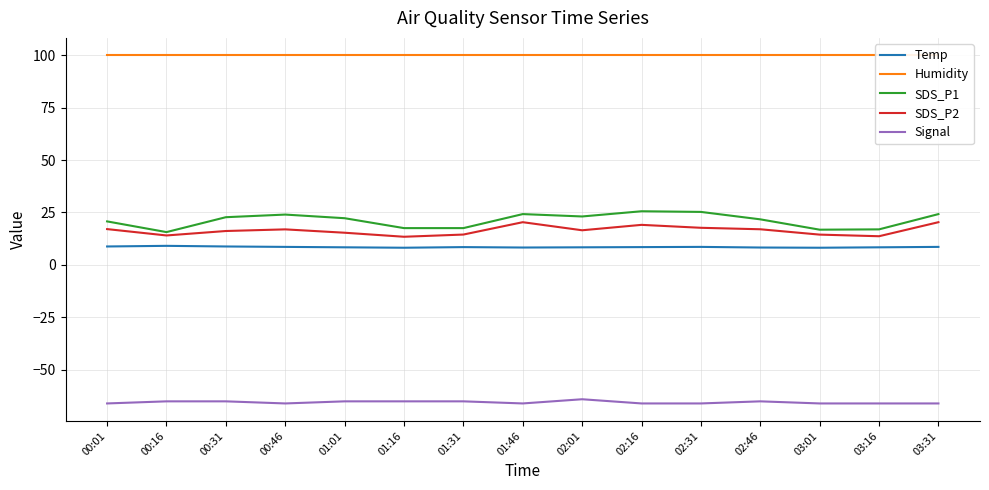

Reading right to left, transcribe all the data shown in this chart.

Temp: 8.6	8.4	8.2	8.3	8.6	8.5	8.4	8.3	8.5	8.2	8.4	8.6	8.8	9.1	8.8
Humidity: 99.9	99.9	99.9	99.9	99.9	99.9	99.9	99.9	99.9	99.9	99.9	99.9	99.9	99.9	99.9
SDS_P1: 24.2	16.9	16.8	21.7	25.3	25.6	23.1	24.2	17.6	17.6	22.3	24.0	22.8	15.7	20.8
SDS_P2: 20.4	13.7	14.4	17.0	17.7	19.1	16.5	20.4	14.5	13.4	15.3	16.9	16.2	14.1	17.1
Signal: -66.0	-66.0	-66.0	-65.0	-66.0	-66.0	-64.0	-66.0	-65.0	-65.0	-65.0	-66.0	-65.0	-65.0	-66.0